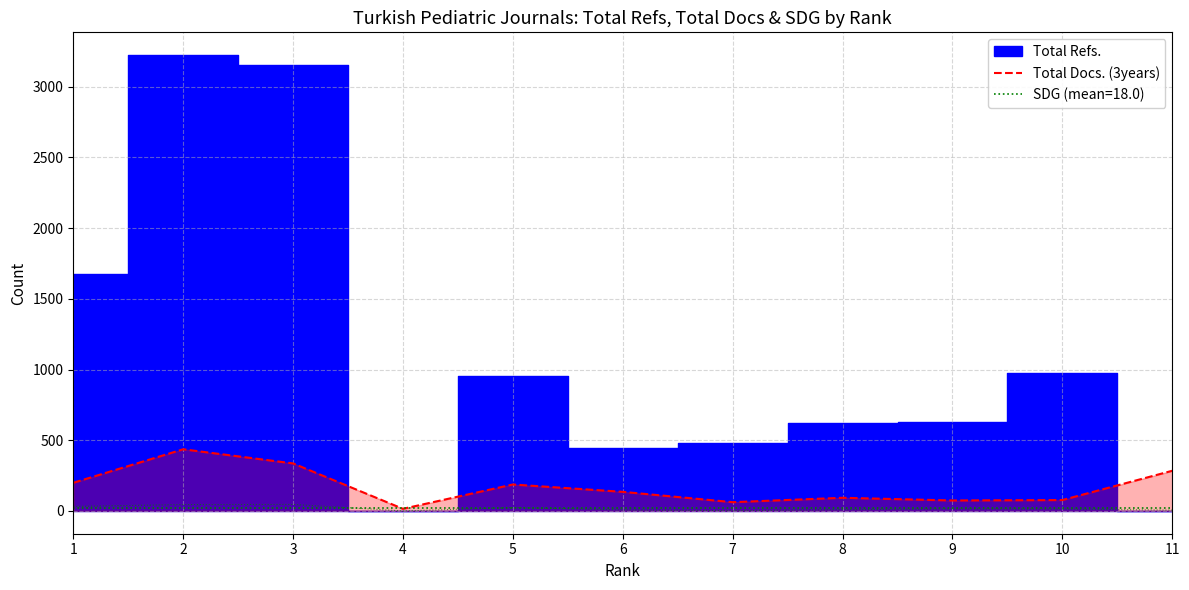

What is the average value?

173